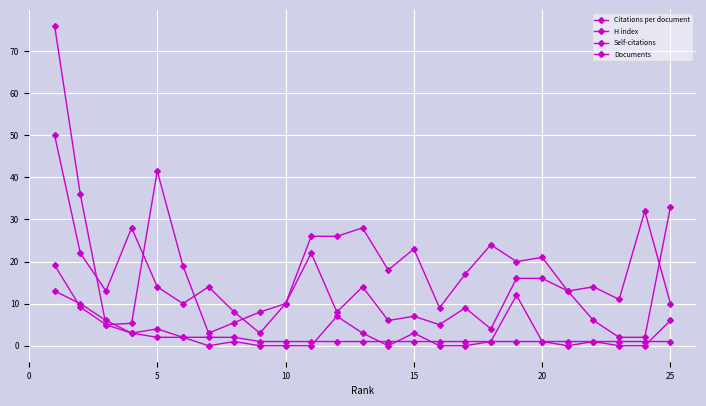

How many lines are shown in the chart?

4